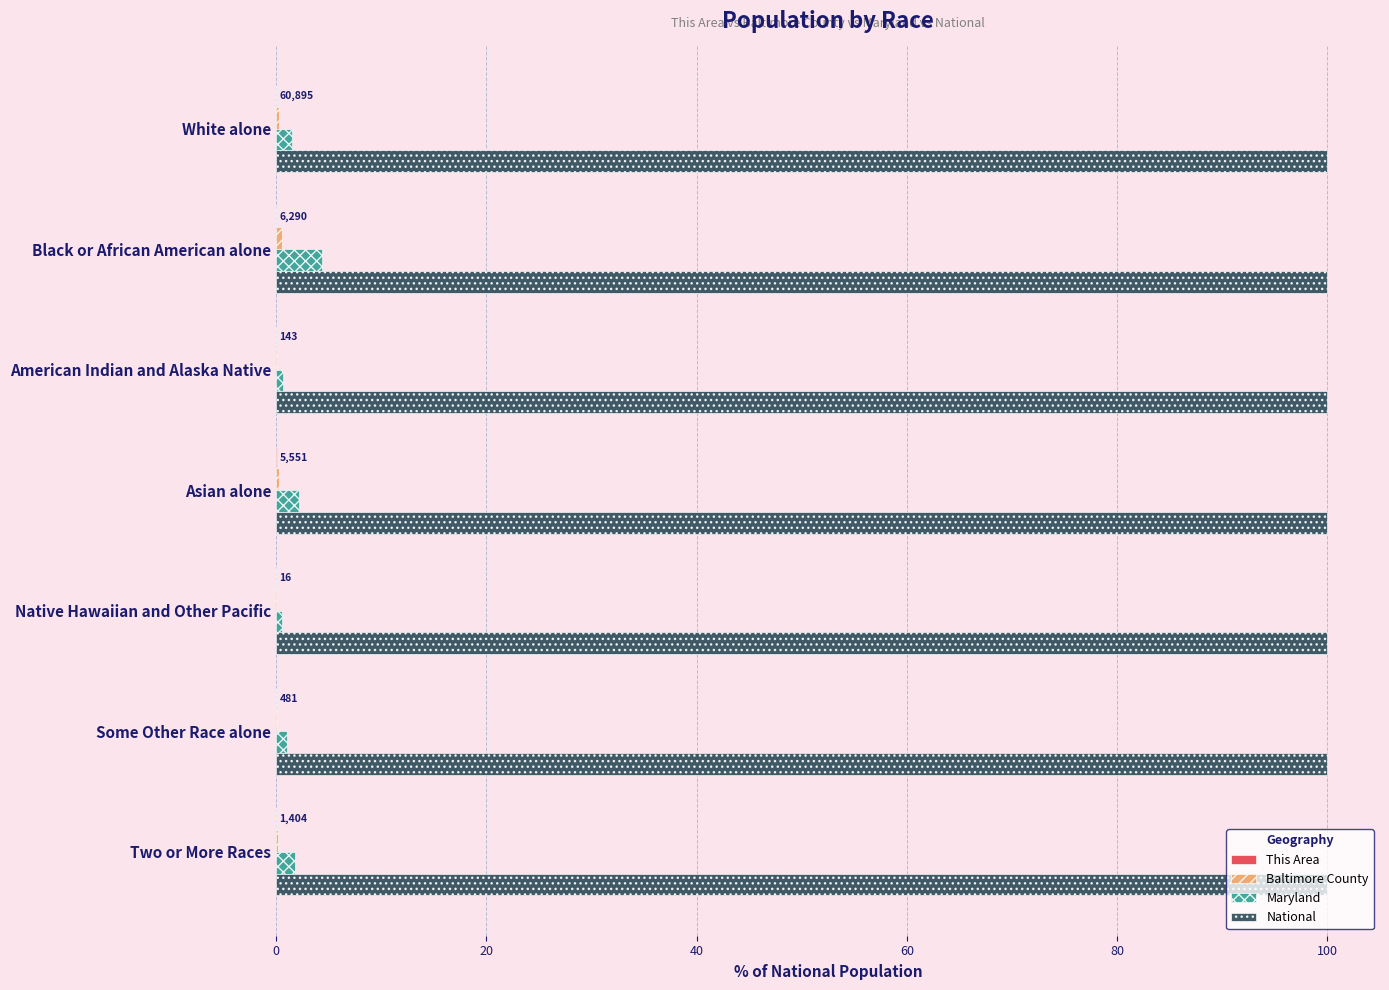

What is the greatest value displayed?

100.0